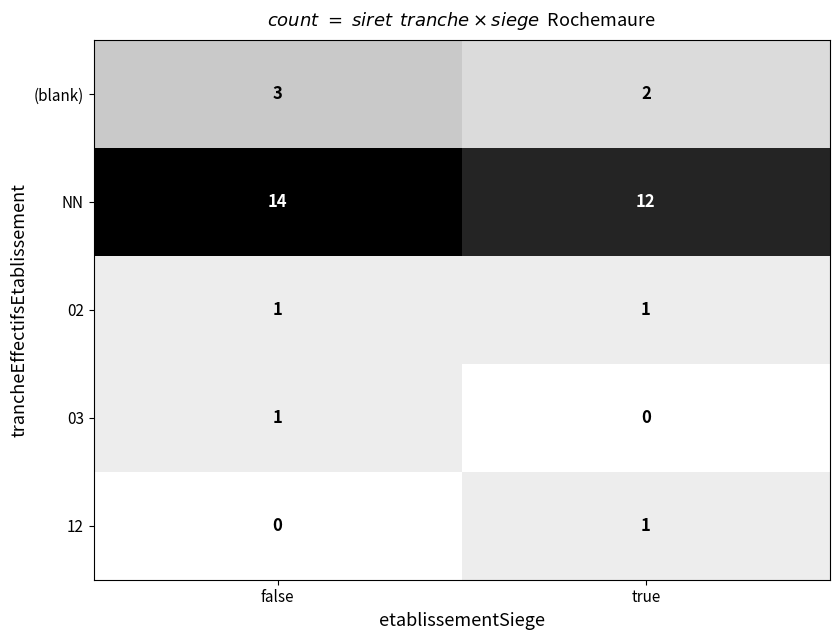

How many distinct data groups are displayed?

5